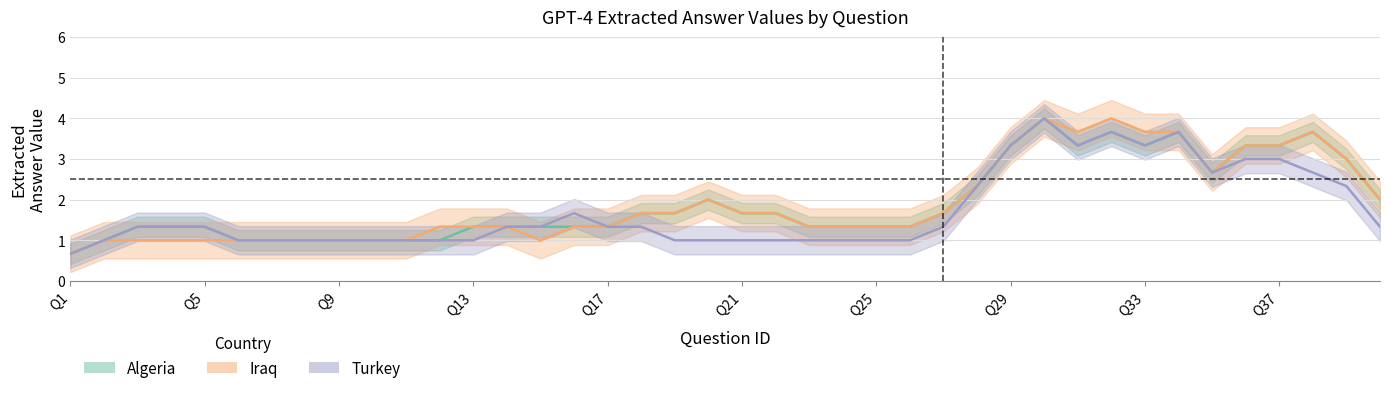

At which category does the chart reach its minimum across all series?

Q1